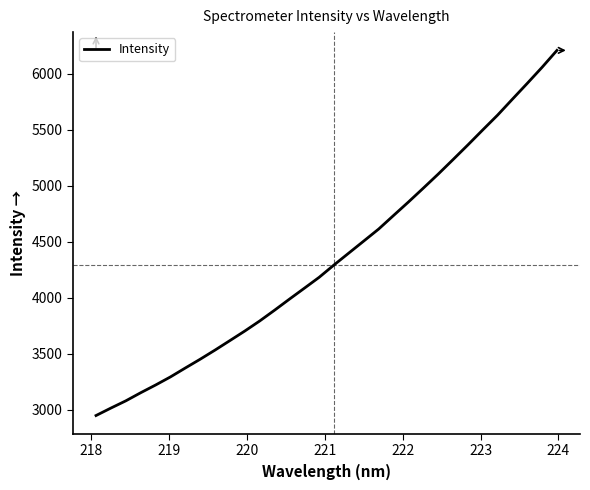

What is the maximum value shown in the chart?

6206.7